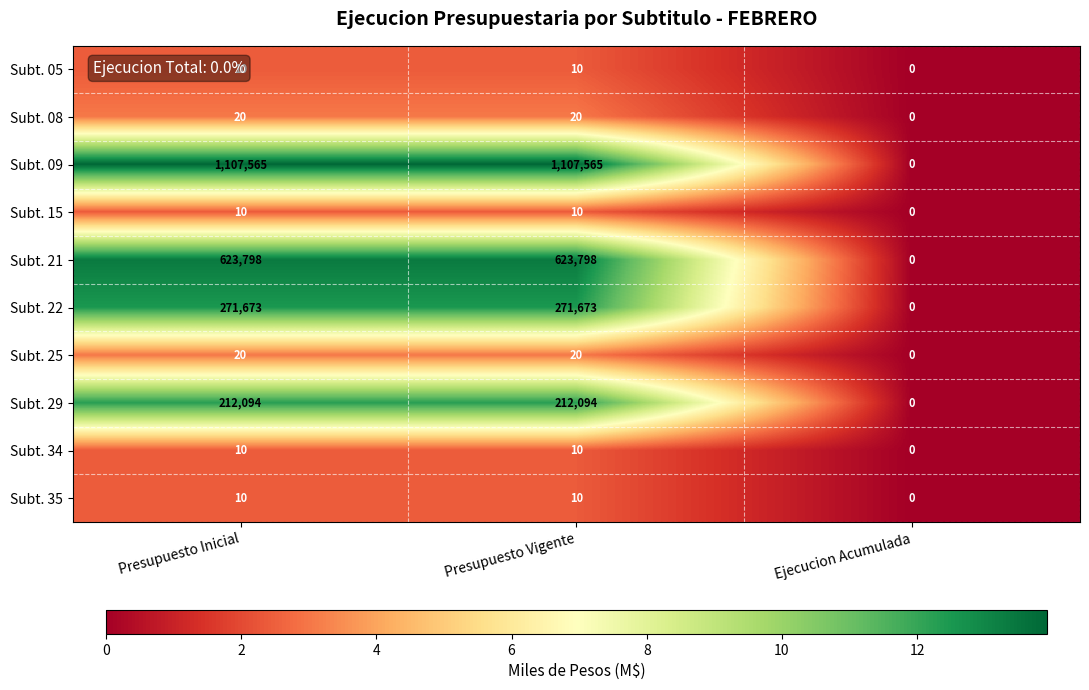

Is the value of Subt. 35 at Presupuesto Vigente greater than the value of Subt. 08 at Ejecucion Acumulada?

Yes